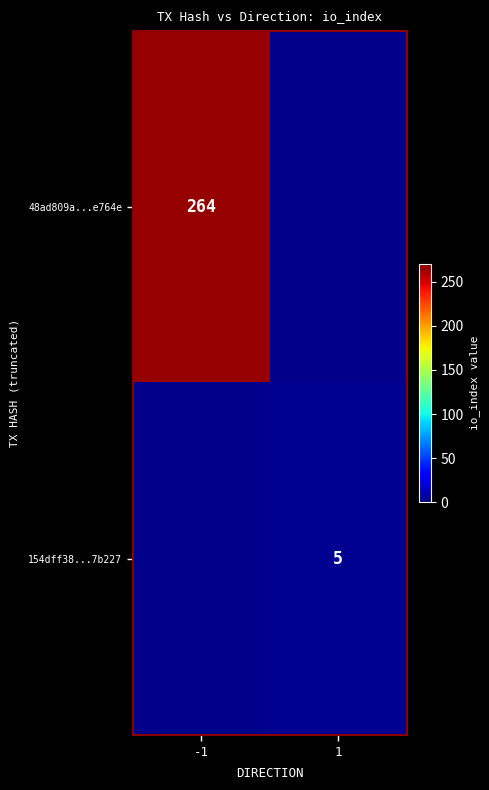

Is it true that 154dff38...7b227 equals 9 at 1?

False